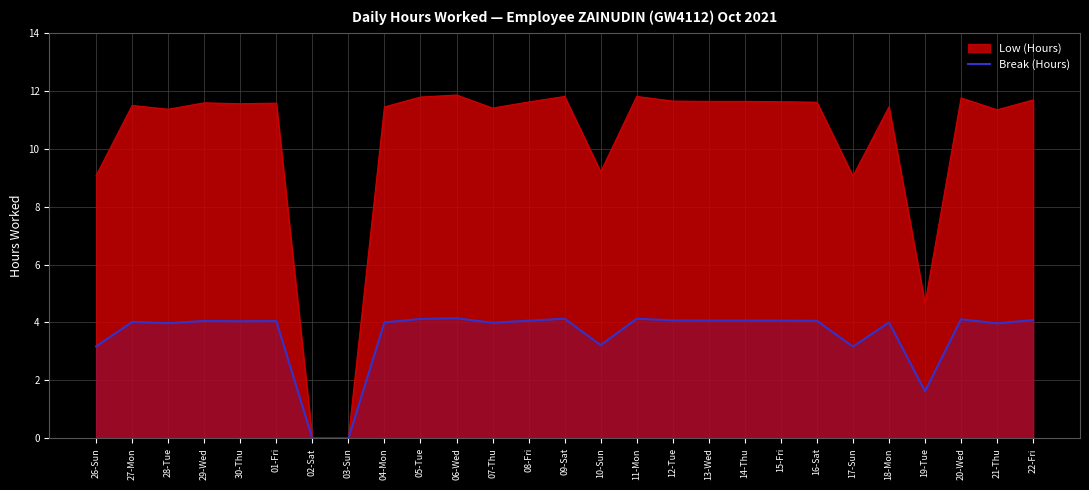

At which label is Low (Hours) closest to 5?

19-Tue